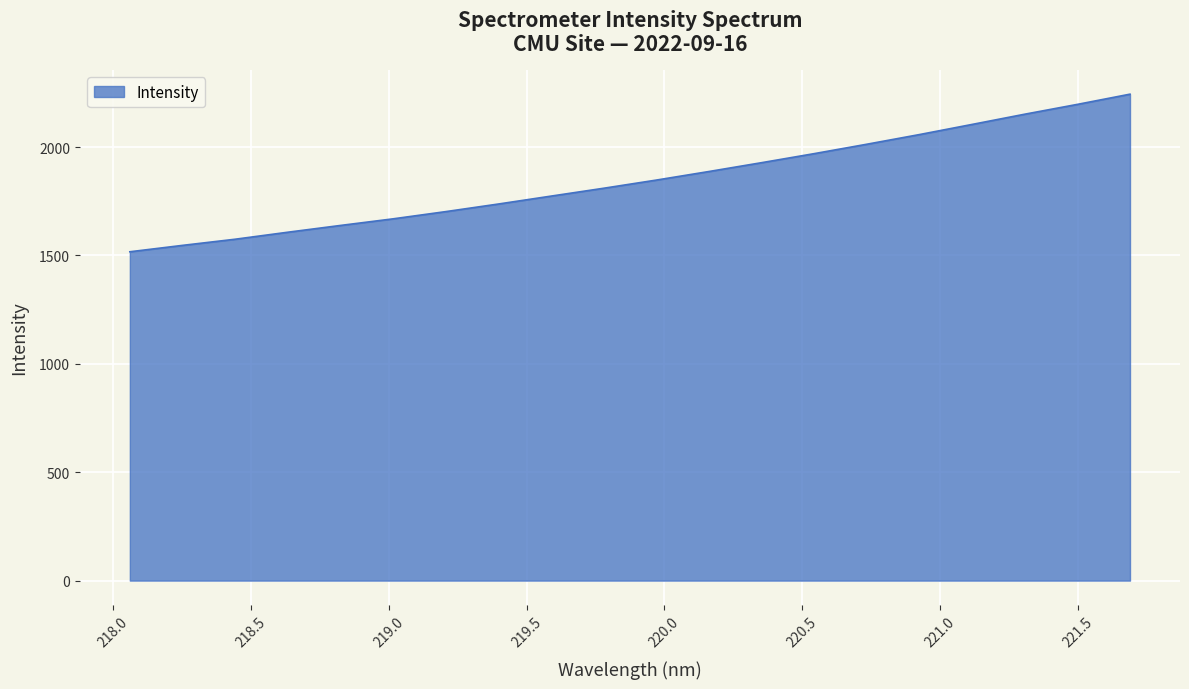

What is the maximum value shown in the chart?

2244.3